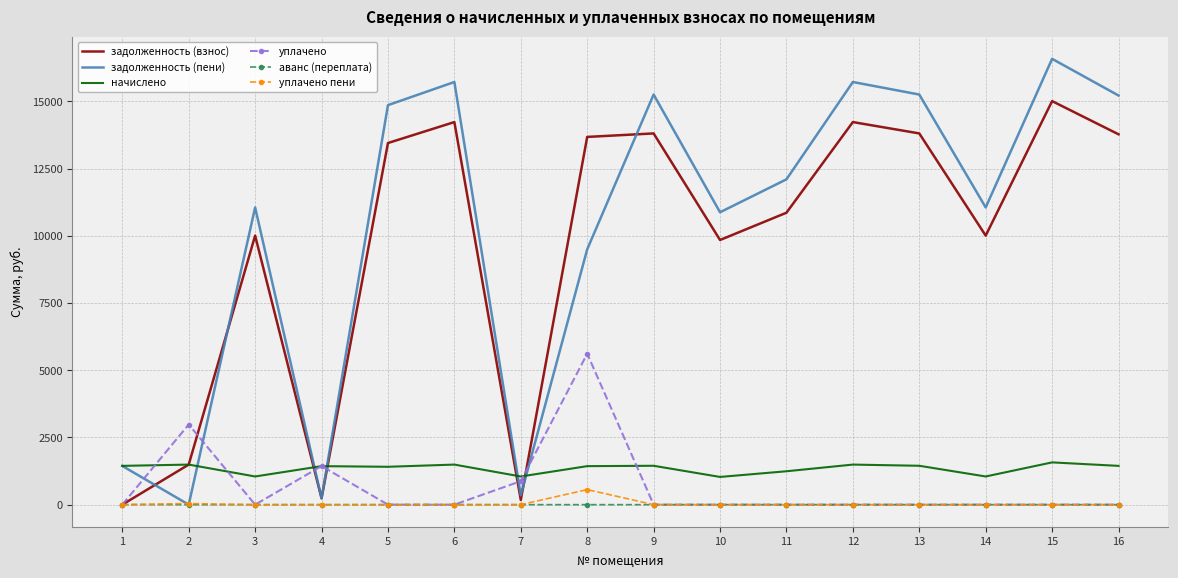

What is the maximum value shown in the chart?

16579.3